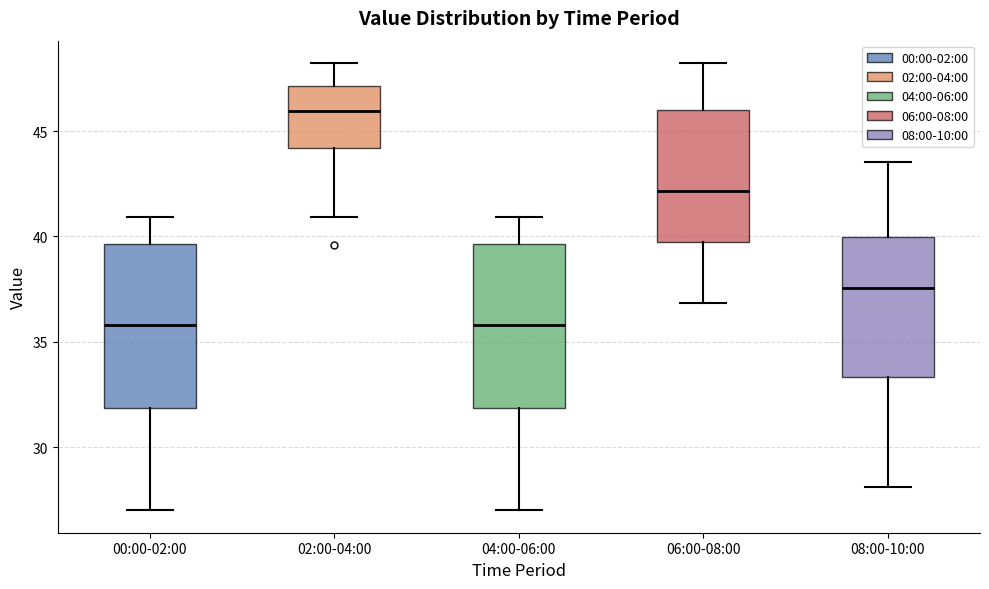

Where does the lower whisker of the box for 08:00-10:00 end on the y-axis? The values are not printed on the chart, so give them approximately, as read against the axis.

28.0